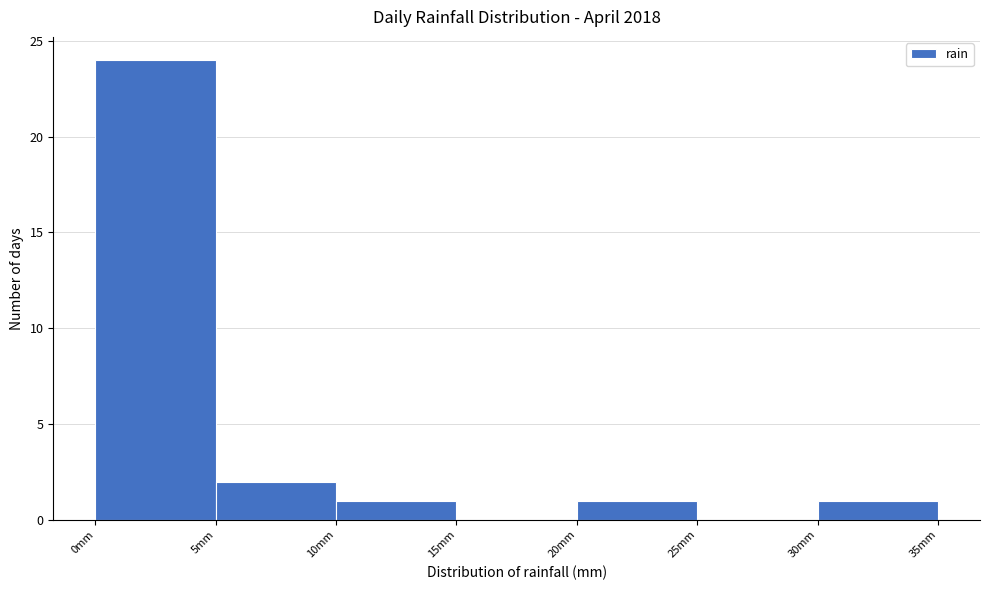

Which range on the x-axis has the tallest bar?

0 to 5